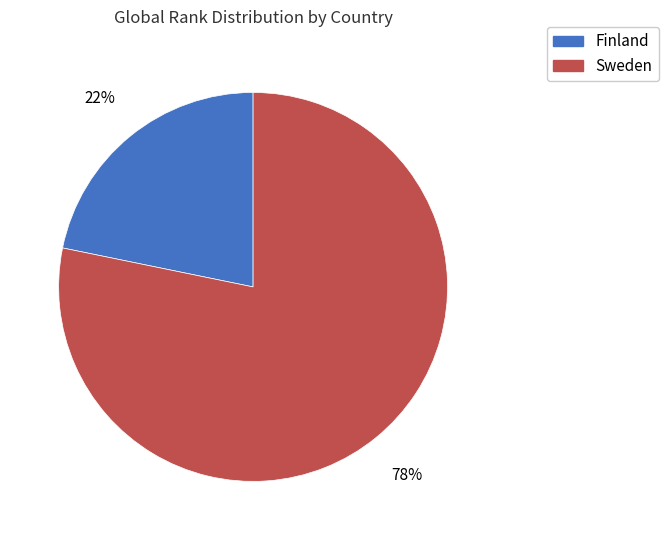

What is the ratio of the value at Finland to the value at Sweden?

0.3